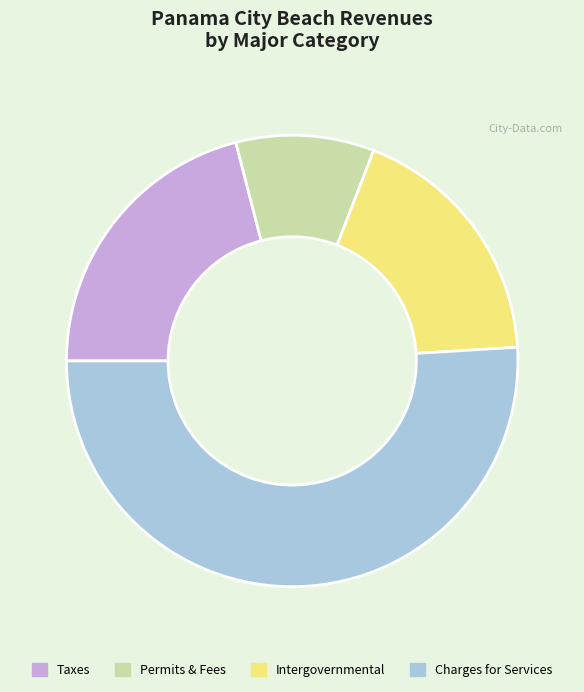

Is there a majority slice in this chart?

Yes